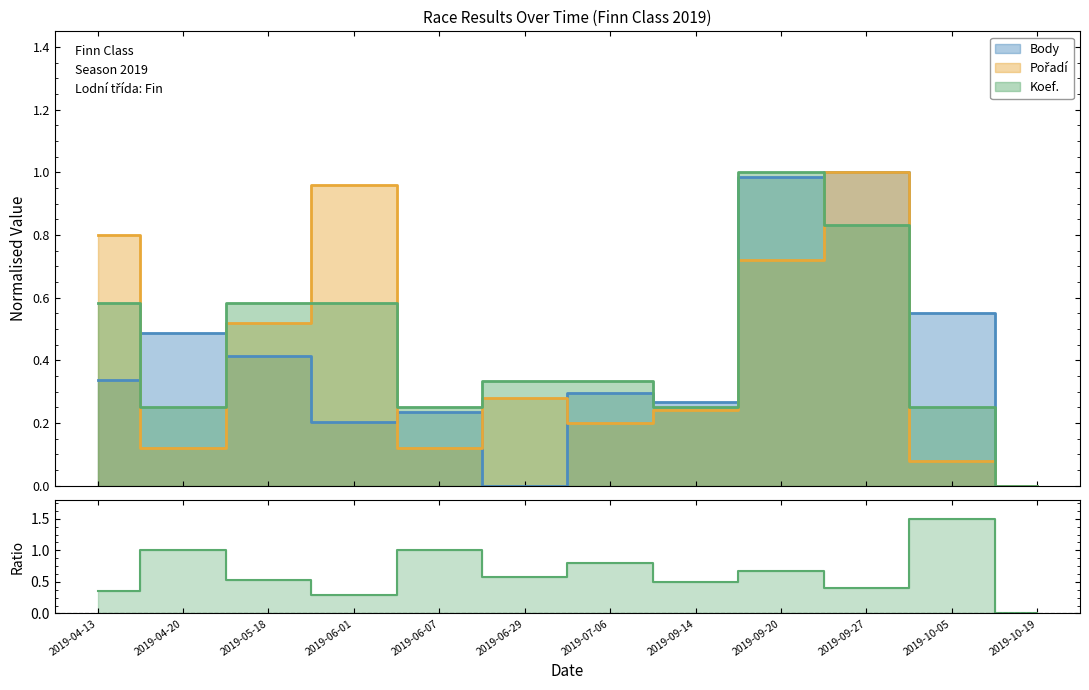

At which category does the chart reach its minimum across all series?

2019-10-19